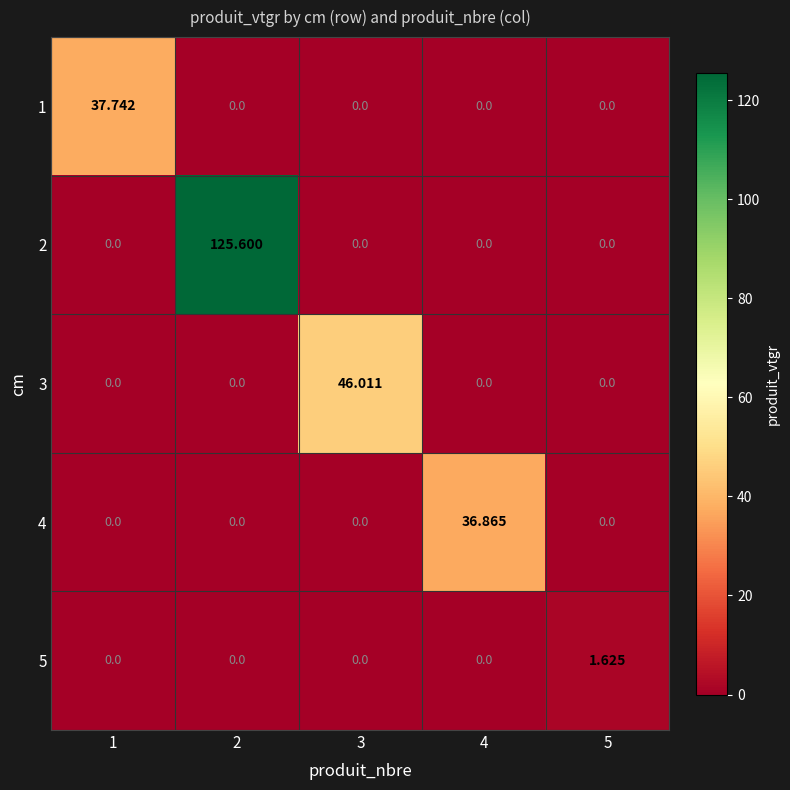

Which series changed the most between 1 and 5?

1